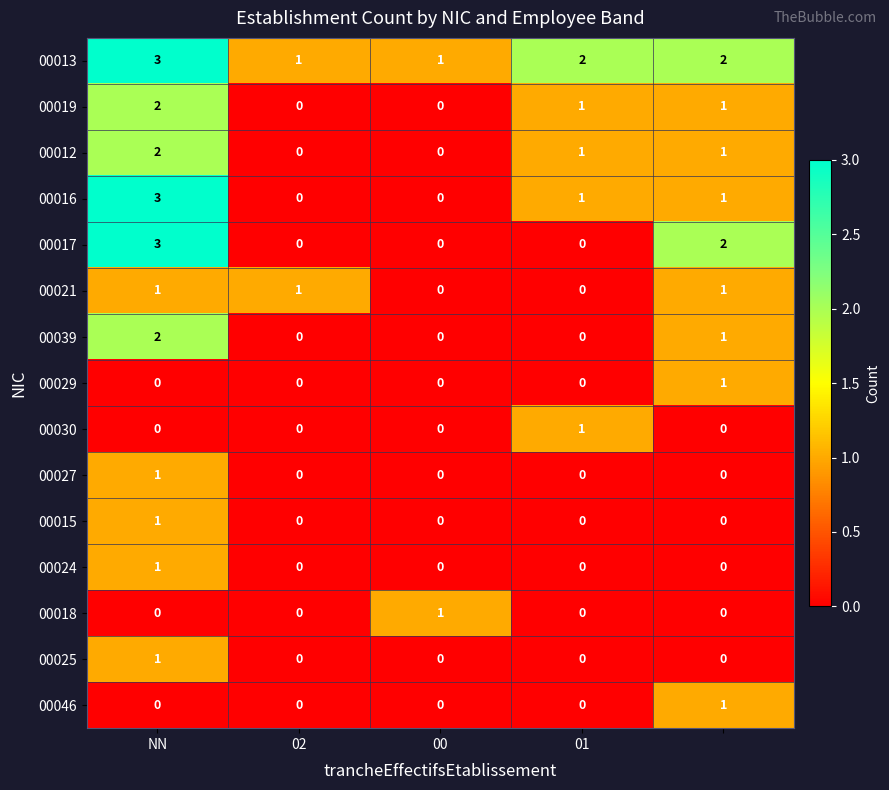

How many series are shown in this chart?

15